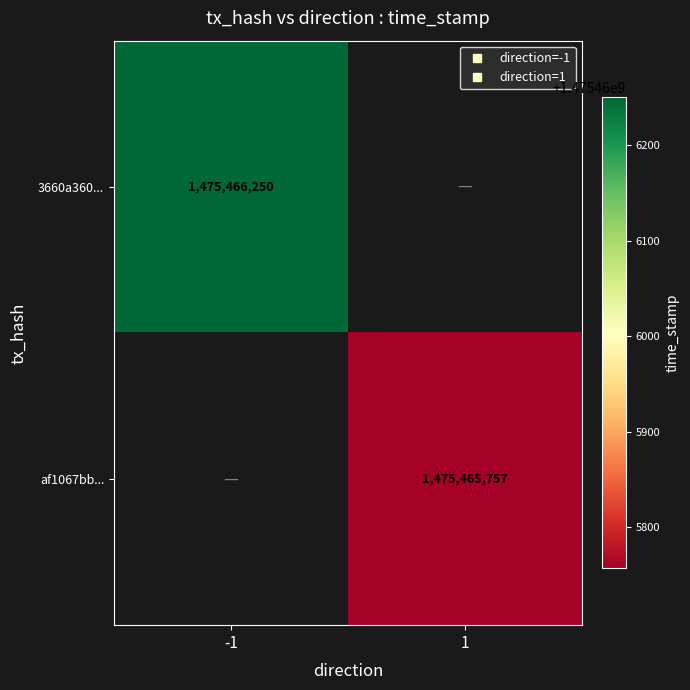

Reading right to left, list all the values displayed in this chart.

-1: 1=0	-1=1475466250
1: 1=1475465757	-1=0